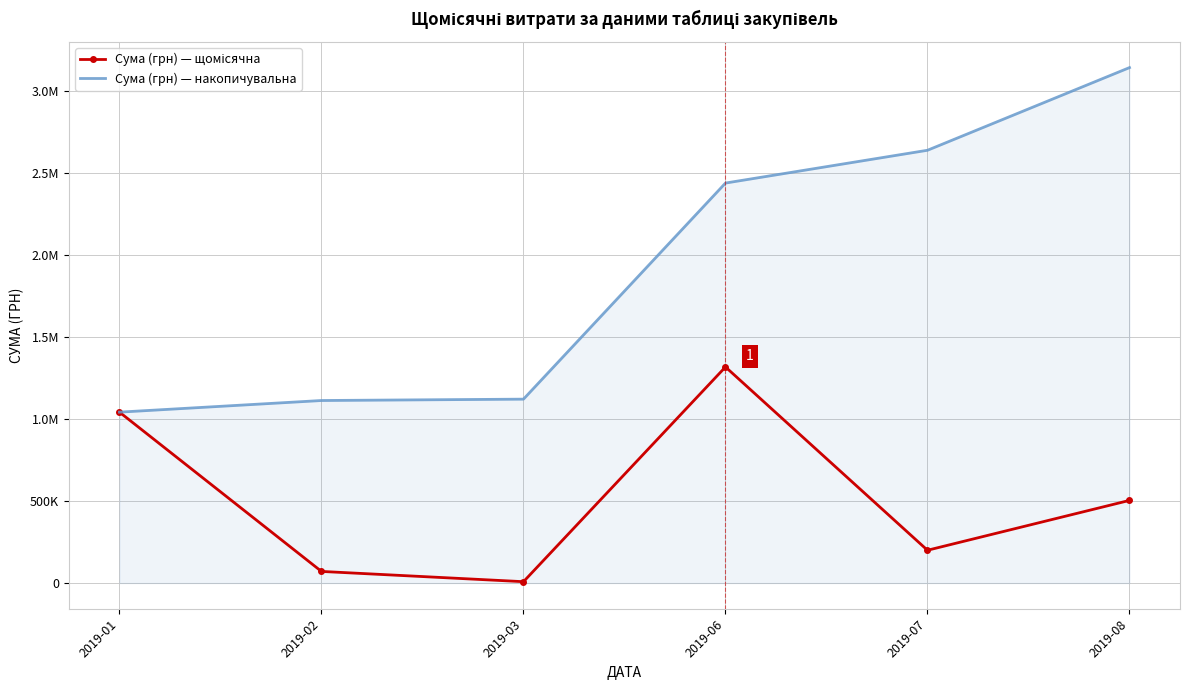

Which label corresponds to the largest value in the chart?

2019-08